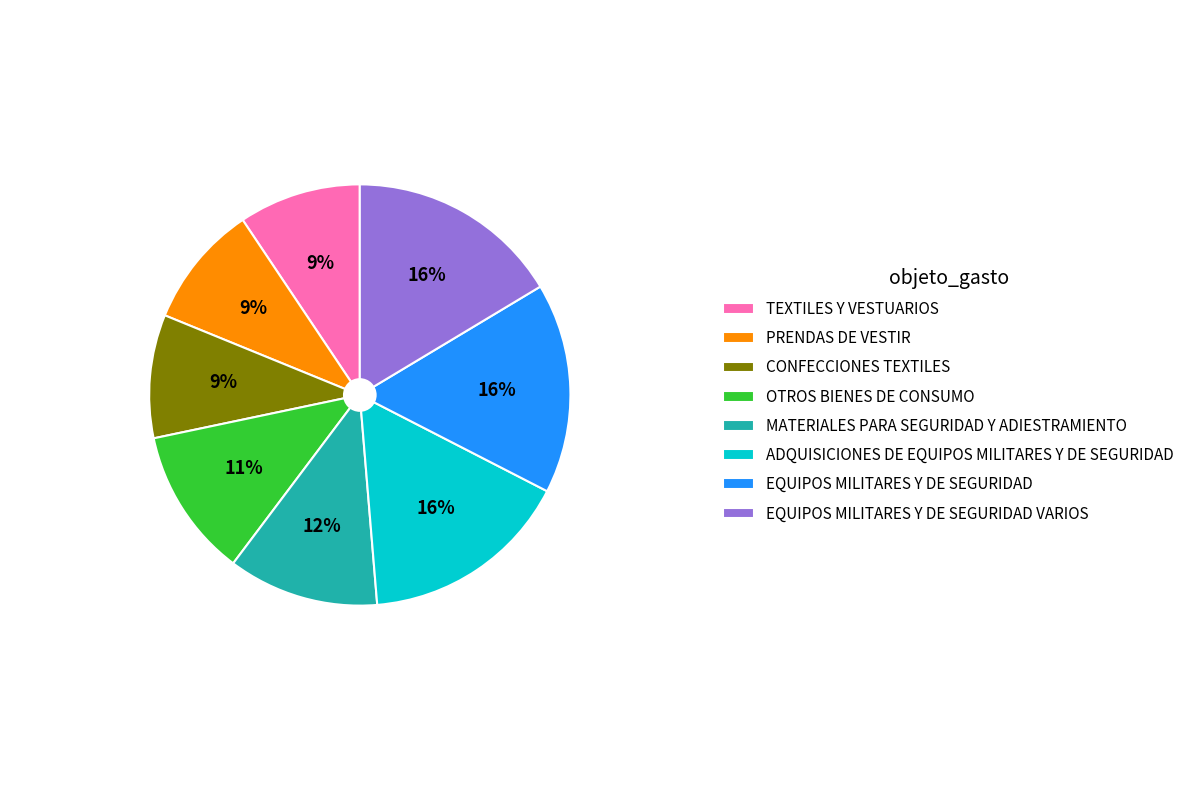

Combined, do MATERIALES PARA SEGURIDAD Y ADIESTRAMIENTO and OTROS BIENES DE CONSUMO account for over 50%?

No